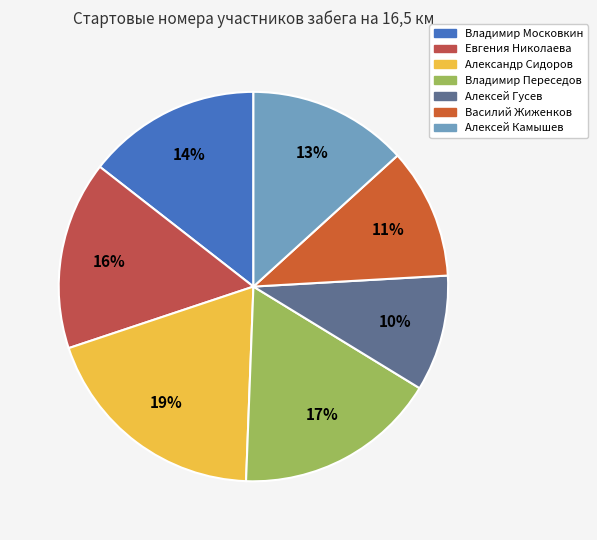

Does Александр Сидоров represent more than half of the total?

No